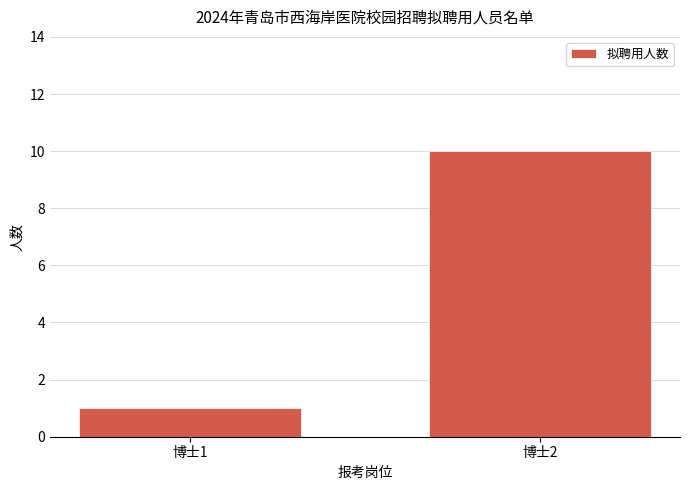

What is the smallest value displayed?

1